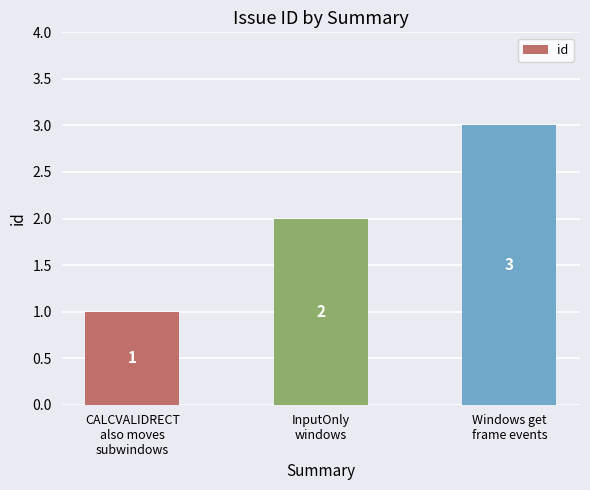

Reading left to right, what are all the values shown in this chart?

CALCVALIDRECT
also moves
subwindows=1	InputOnly
windows=2	Windows get
frame events=3